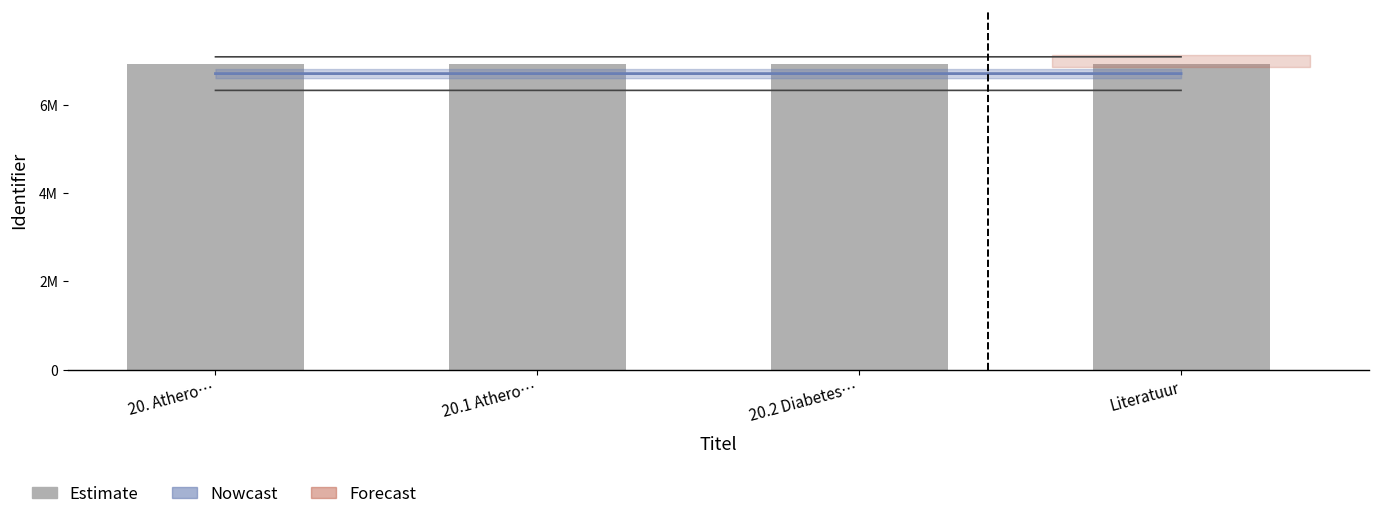

Is it true that the value at 20.1 Athero… is 12208636?

False